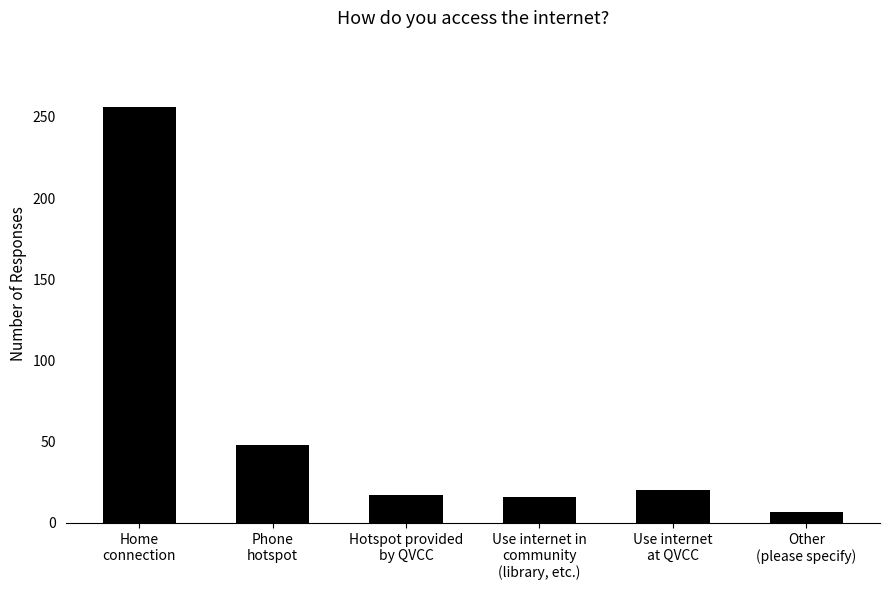

What is the difference between the values at Use internet
at QVCC and Hotspot provided
by QVCC?

3